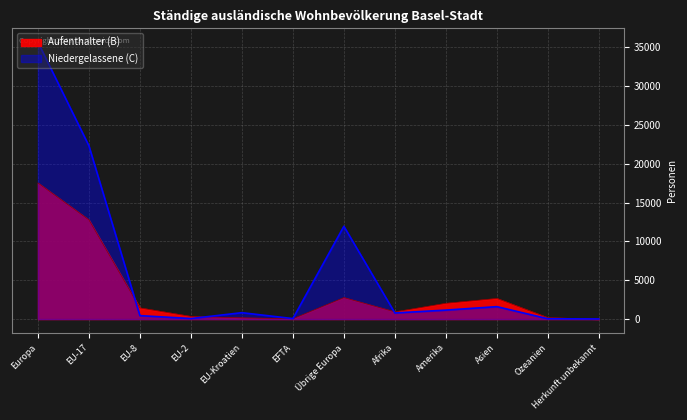

Is the value of Niedergelassene (C) at Übrige Europa greater than the value of Aufenthalter (B) at EU-17?

No